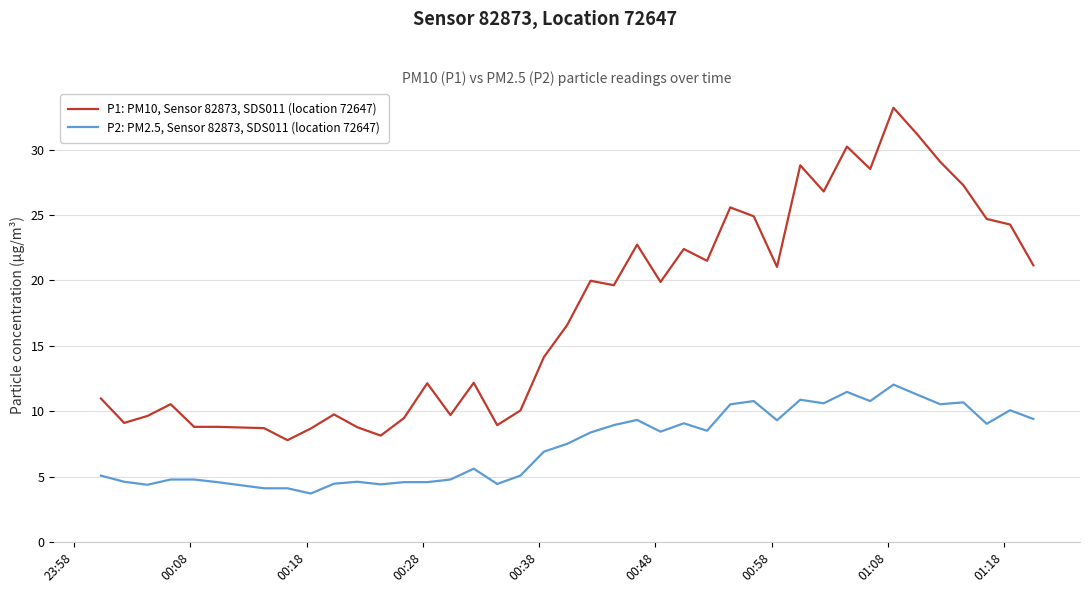

Is this an area chart (filled region under the line)?

No